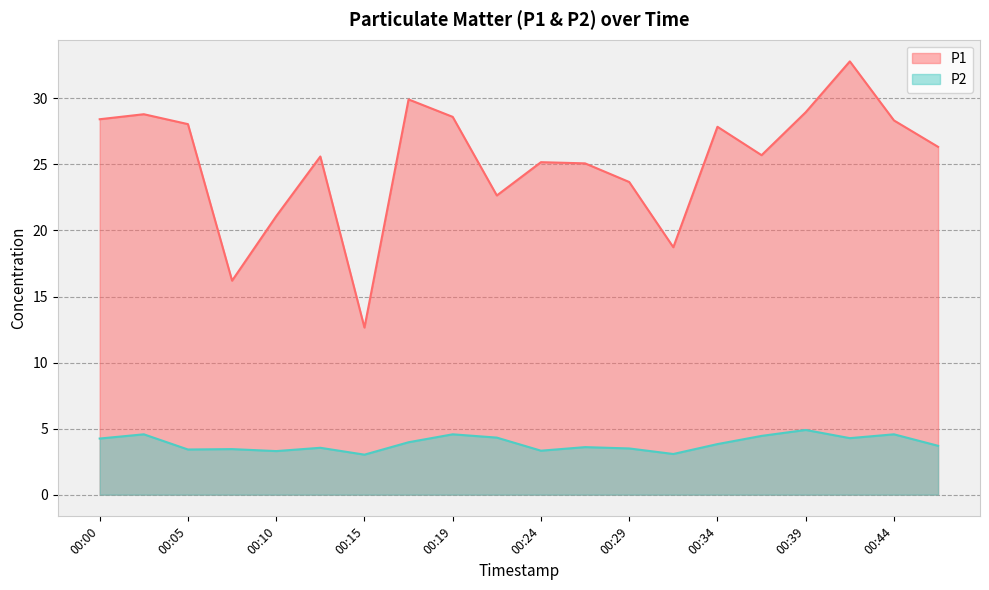

At which label does P1 first exceed 26?

00:00